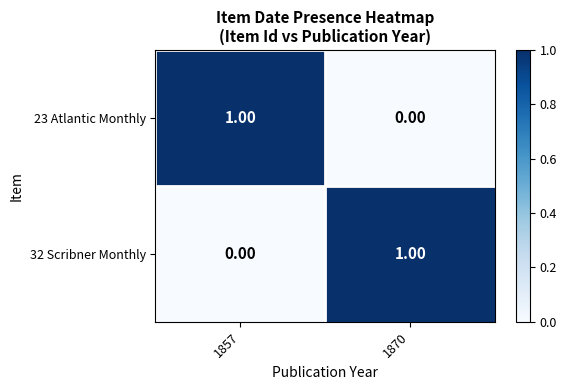

List the labels in order of 32 Scribner Monthly value, smallest first.

1857, 1870